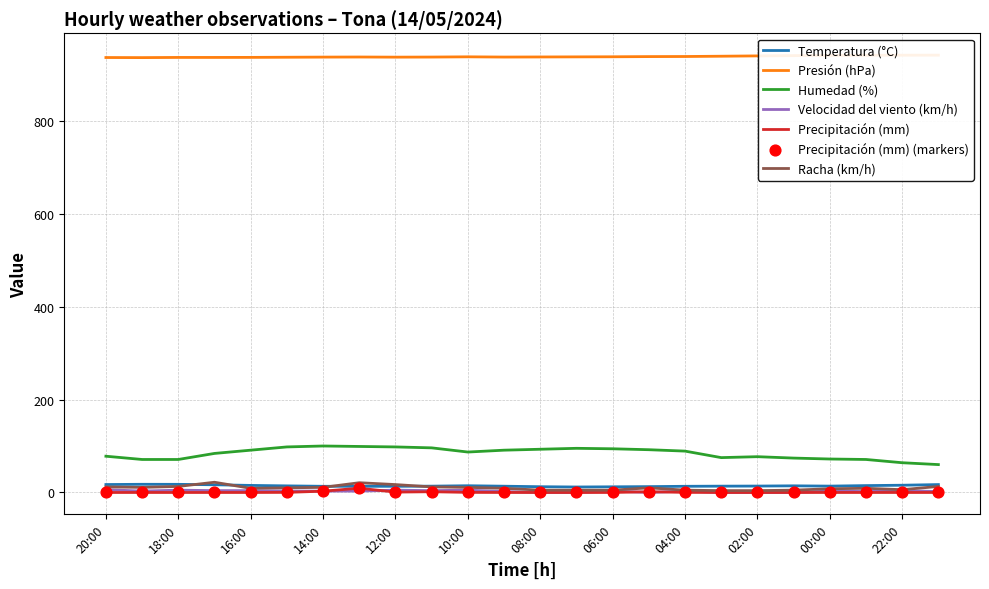

Is the value of Precipitación (mm) at 05:00 greater than the value of Humedad (%) at 09:00?

No